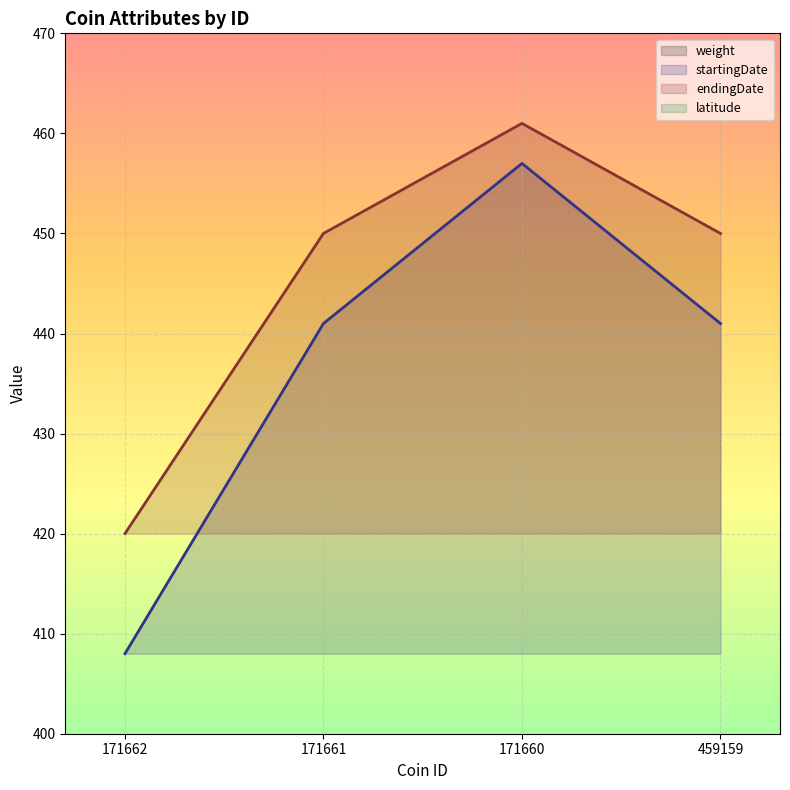

What is the sum of the endingDate values at 171660 and 171662?

881